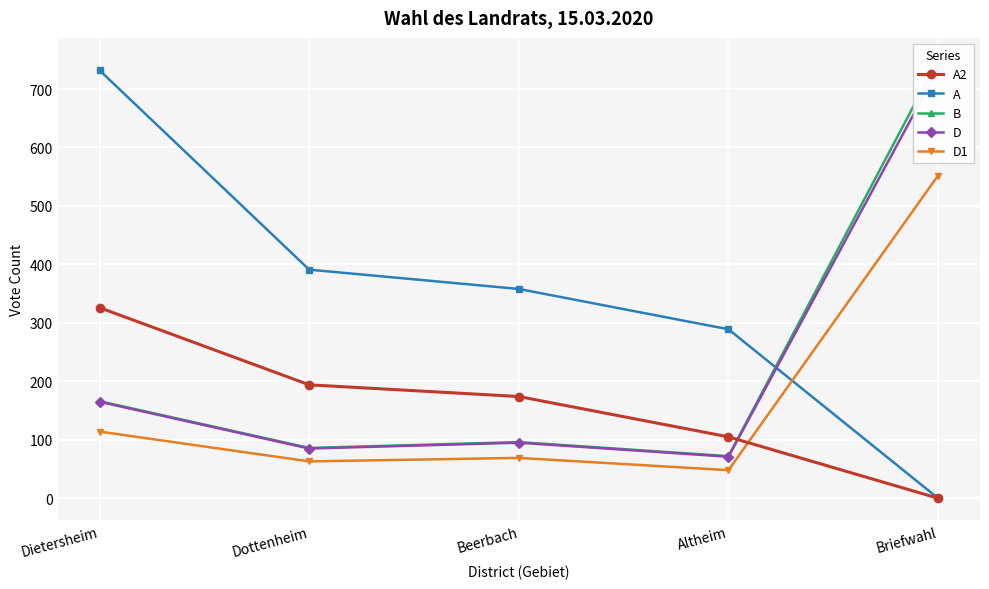

Rank the categories by A2 value from lowest to highest.

Briefwahl, Altheim, Beerbach, Dottenheim, Dietersheim